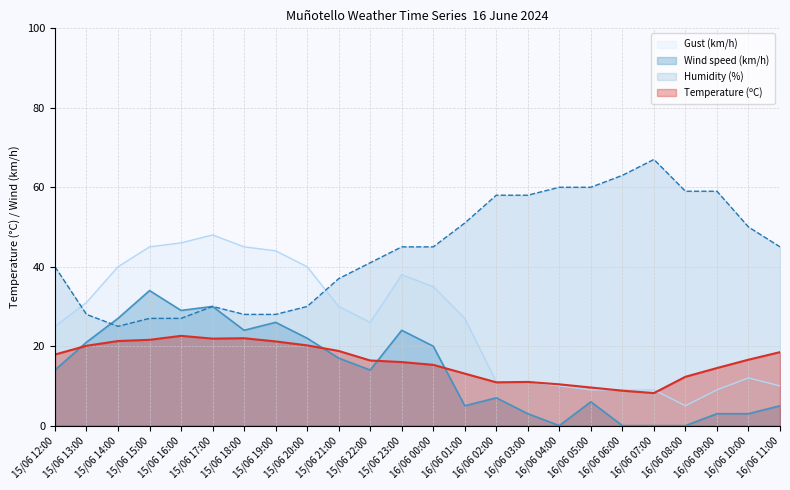

How many lines are shown in the chart?

4